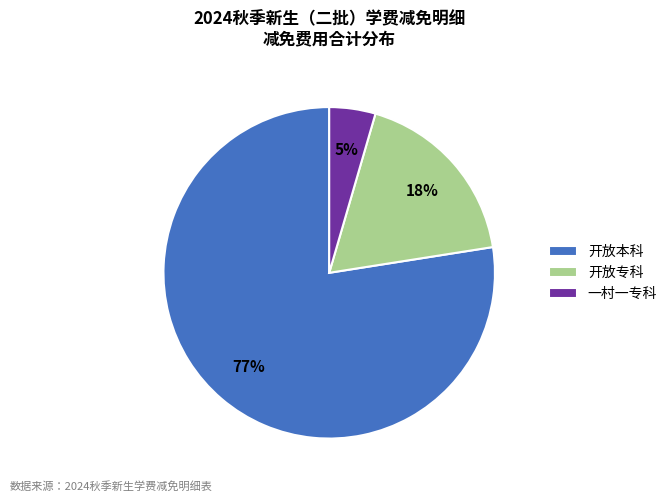

Combined, do 一村一专科 and 开放专科 account for over 50%?

No